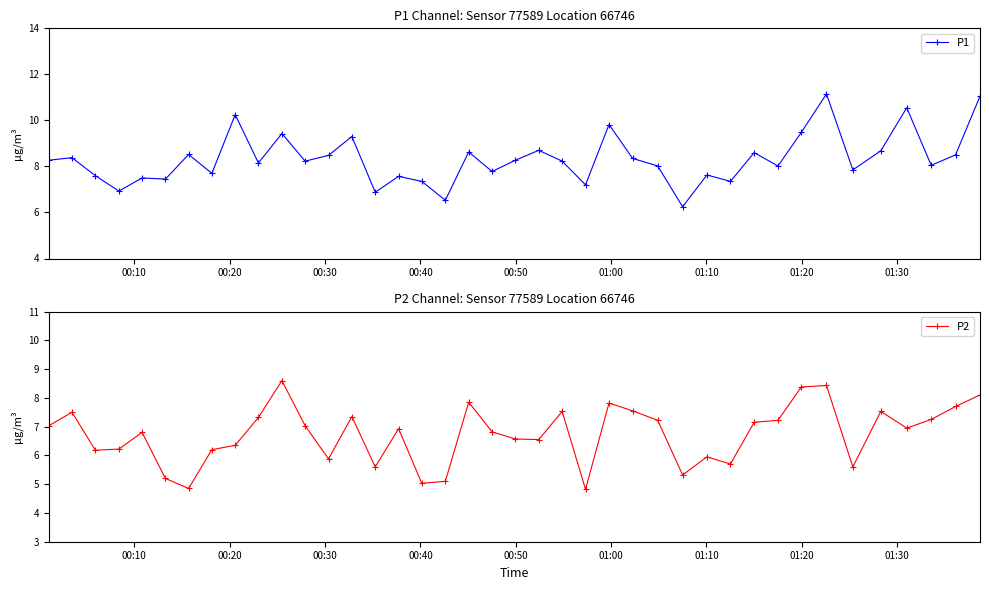

What is the maximum value shown in the chart?

11.2